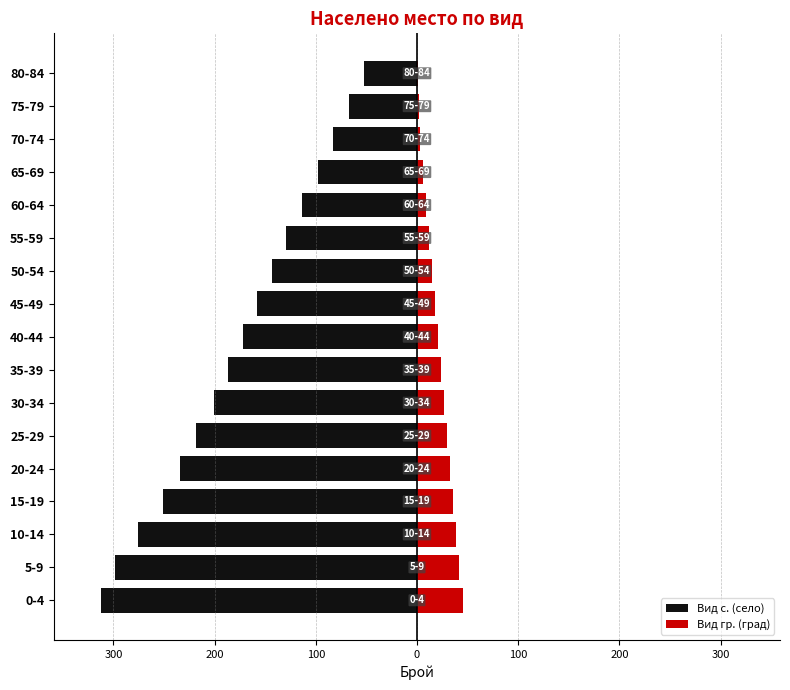

At 55-59, list the series in order from largest to smallest.

Вид гр. (град), Вид с. (село)